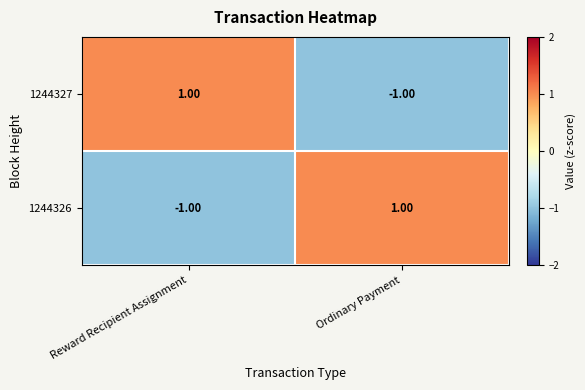

At which label does 1244326 reach its peak?

Ordinary Payment